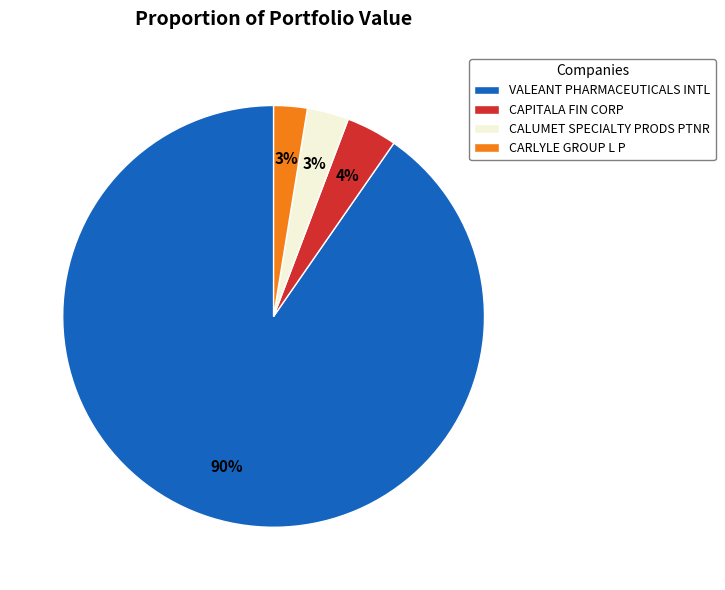

To the nearest percent, what is the average slice percentage?

25%